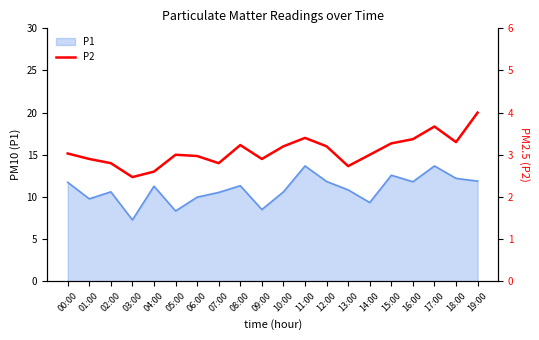

How many points are higher than both their immediate neighbors (excluding endpoints)?

4